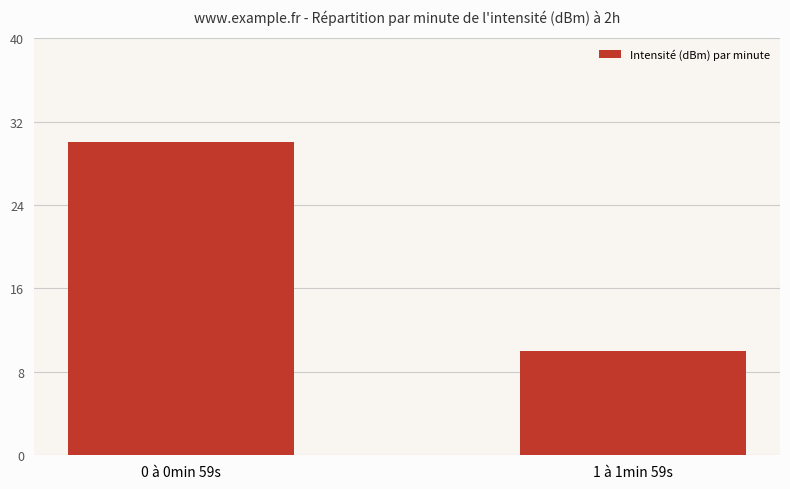

Reading left to right, extract all data points from this chart.

30	10